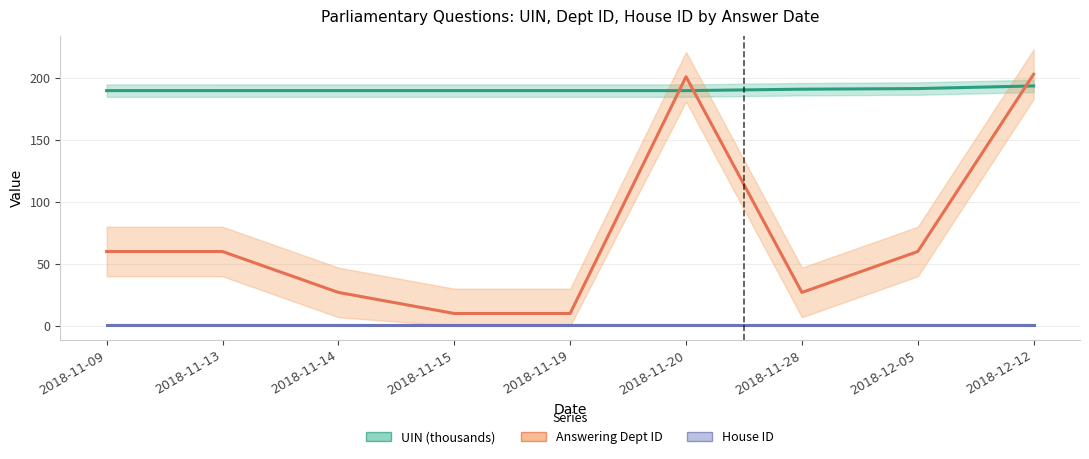

Rank the series by their maximum value, from lowest to highest.

House ID, UIN (thousands), Answering Dept ID